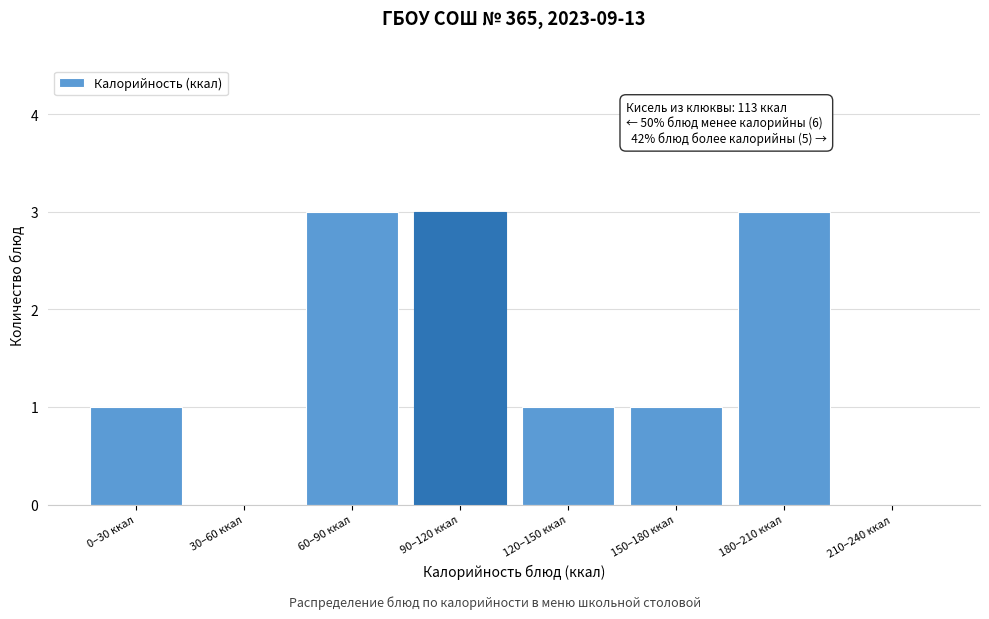

Reading left to right, extract all data points from this chart.

0–30 ккал=1	30–60 ккал=0	60–90 ккал=3	90–120 ккал=3	120–150 ккал=1	150–180 ккал=1	180–210 ккал=3	210–240 ккал=0